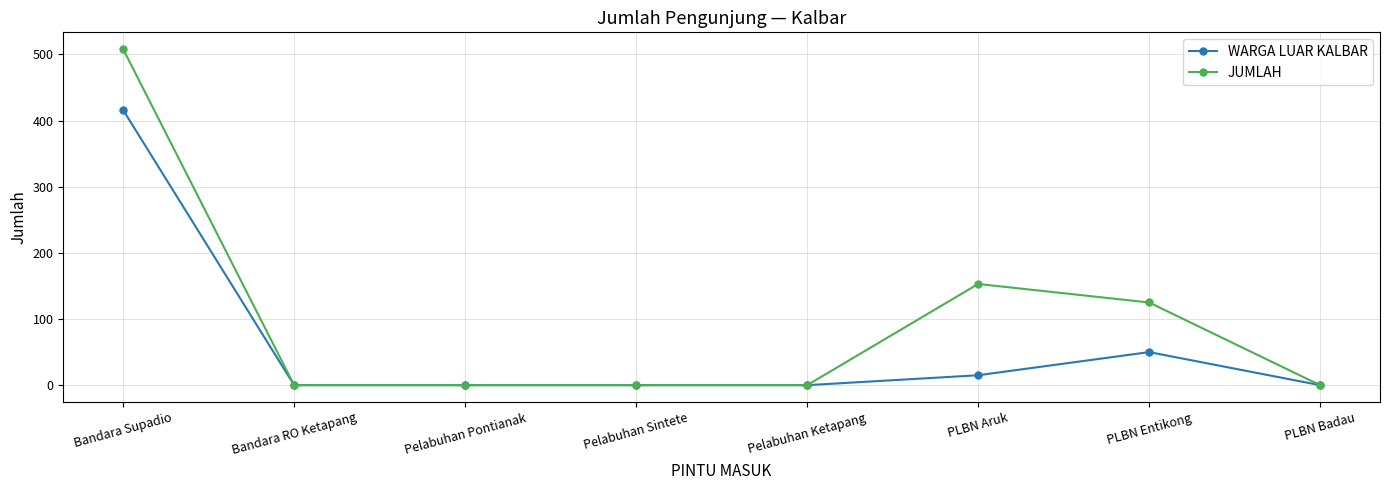

How many distinct data groups are displayed?

2